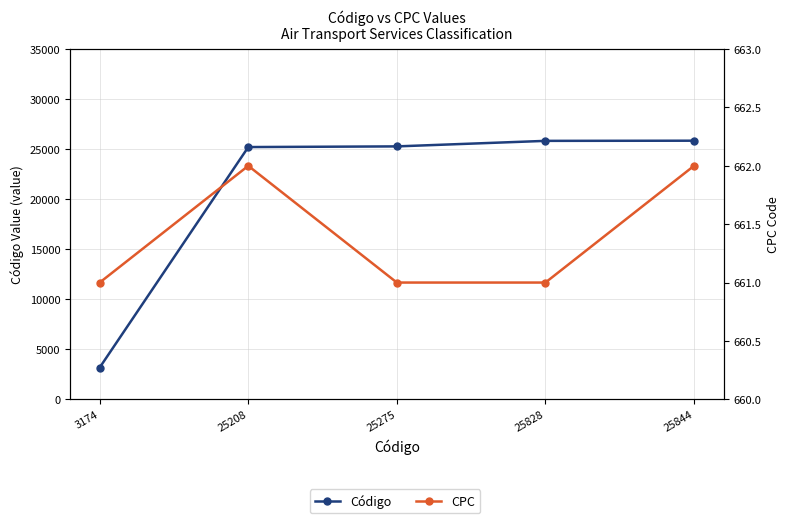

Between 25208 and 25828, which series saw the biggest shift?

Código